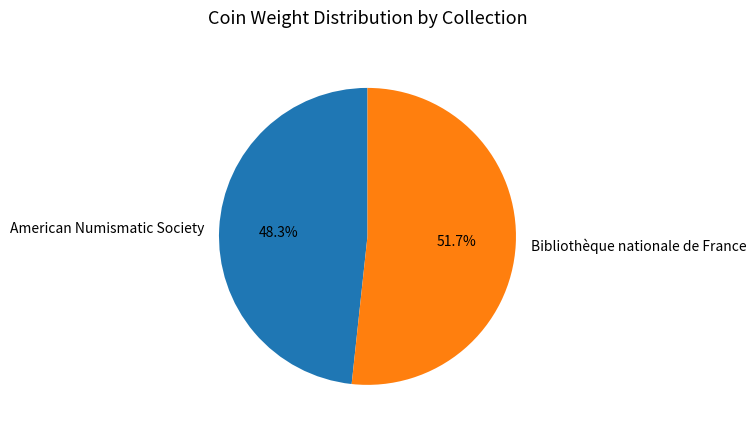

To the nearest percent, what percentage of the pie is Bibliothèque nationale de France?

52%